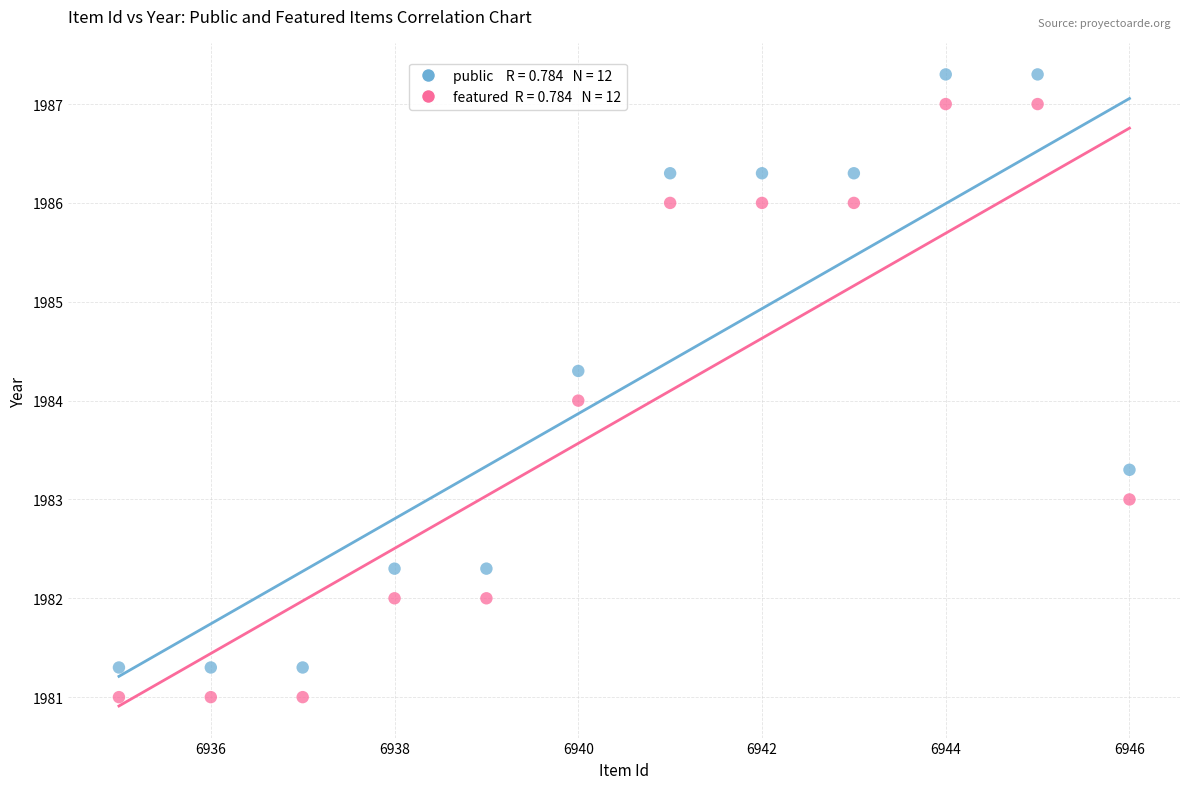

Across all data points, what is the range of X values (max minus min)?

11.0